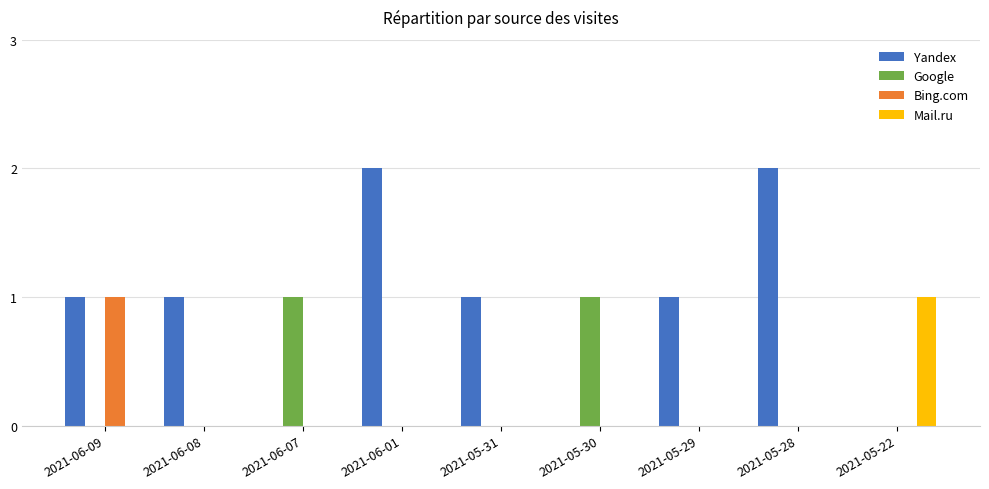

What is the total value across all series at 2021-06-08?

1